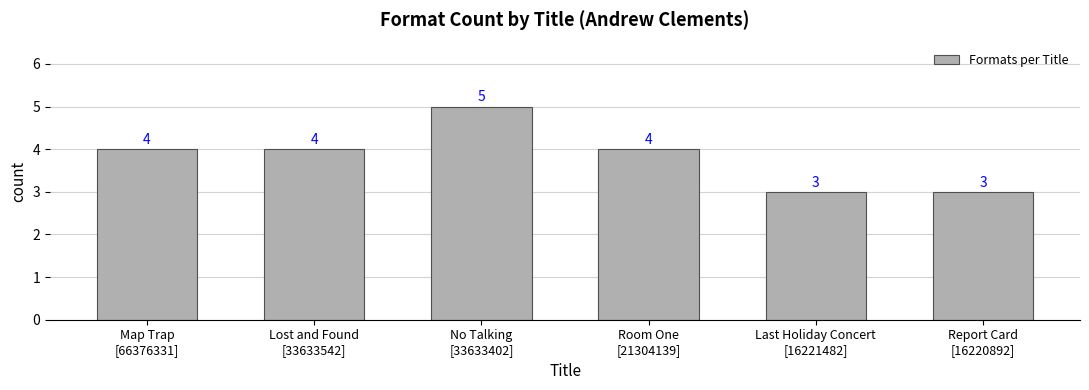

How many values are between 3 and 4?

5